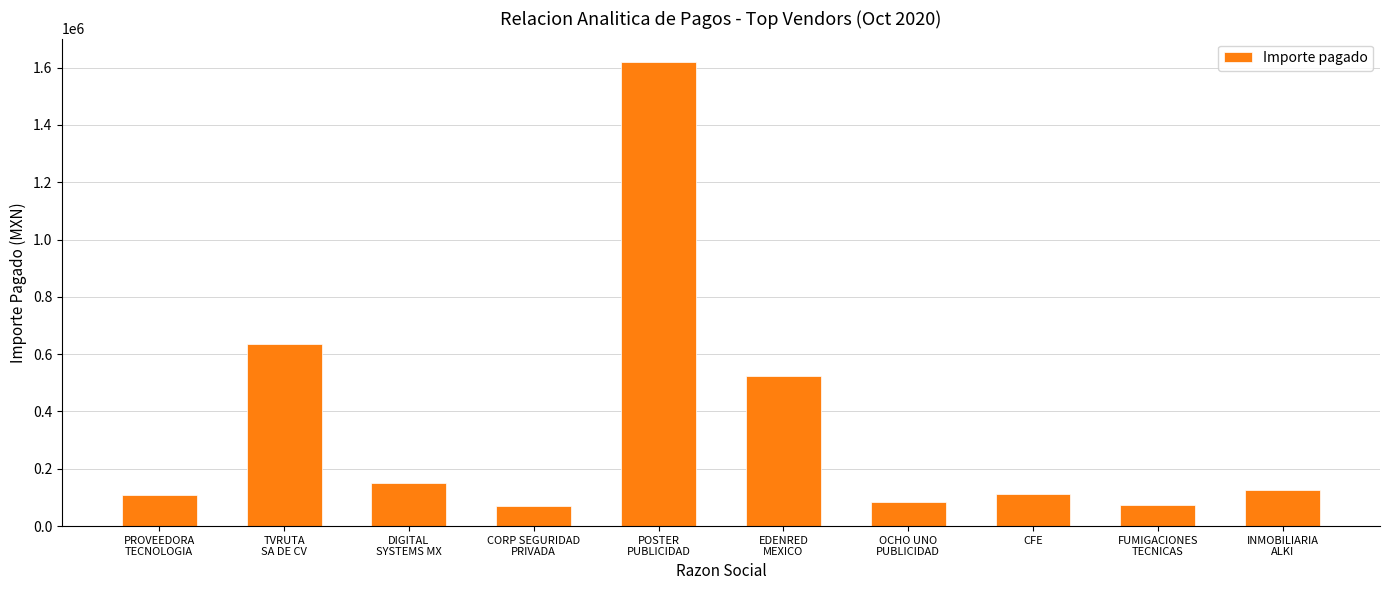

How many data points are above 125145?

5